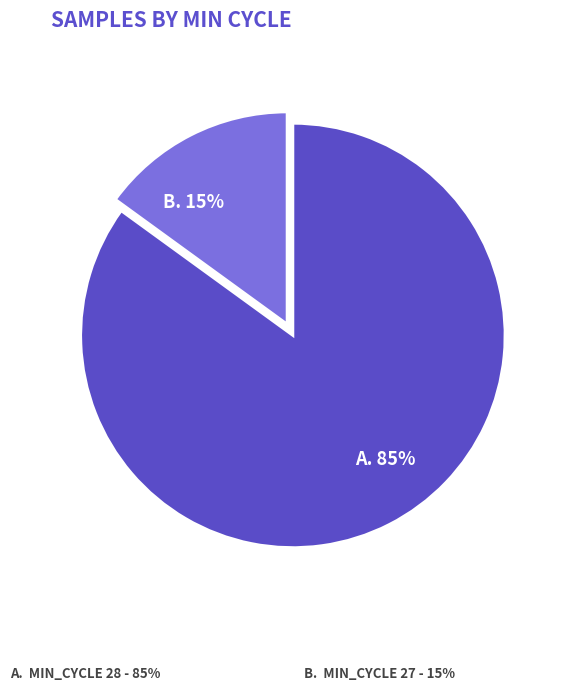

Is there any slice that represents more than half of the pie?

Yes